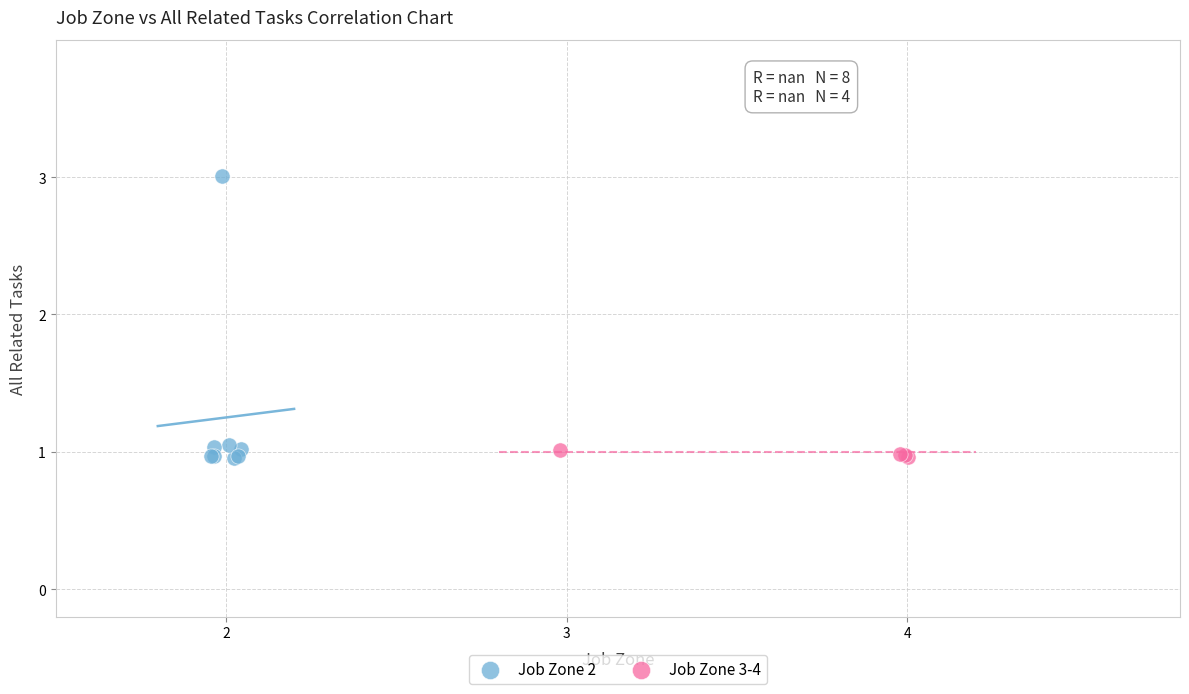

Which series has the widest spread of Y values?

Job Zone 2